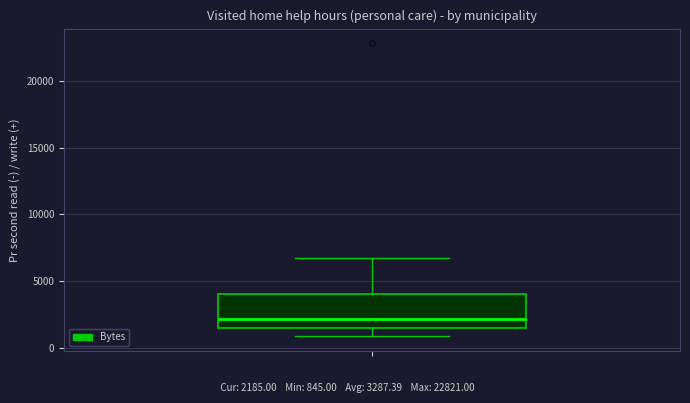

Read this box plot against the y-axis: the position of the median line, the range covered by the box, and the ends of both whiskers. The values are not printed on the chart, so give them approximately, as read against the axis.

median 2000, box 1500 to 4000, whiskers 1000 to 7000